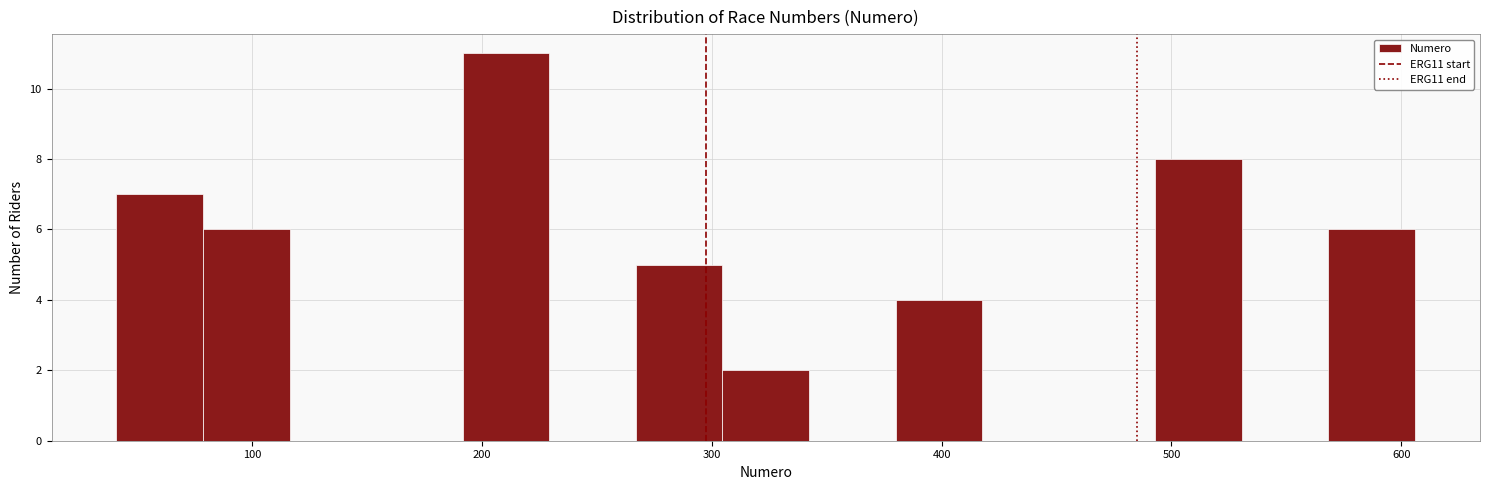

Read against the x-axis, roughly where is the centre of the tallest bar?

210